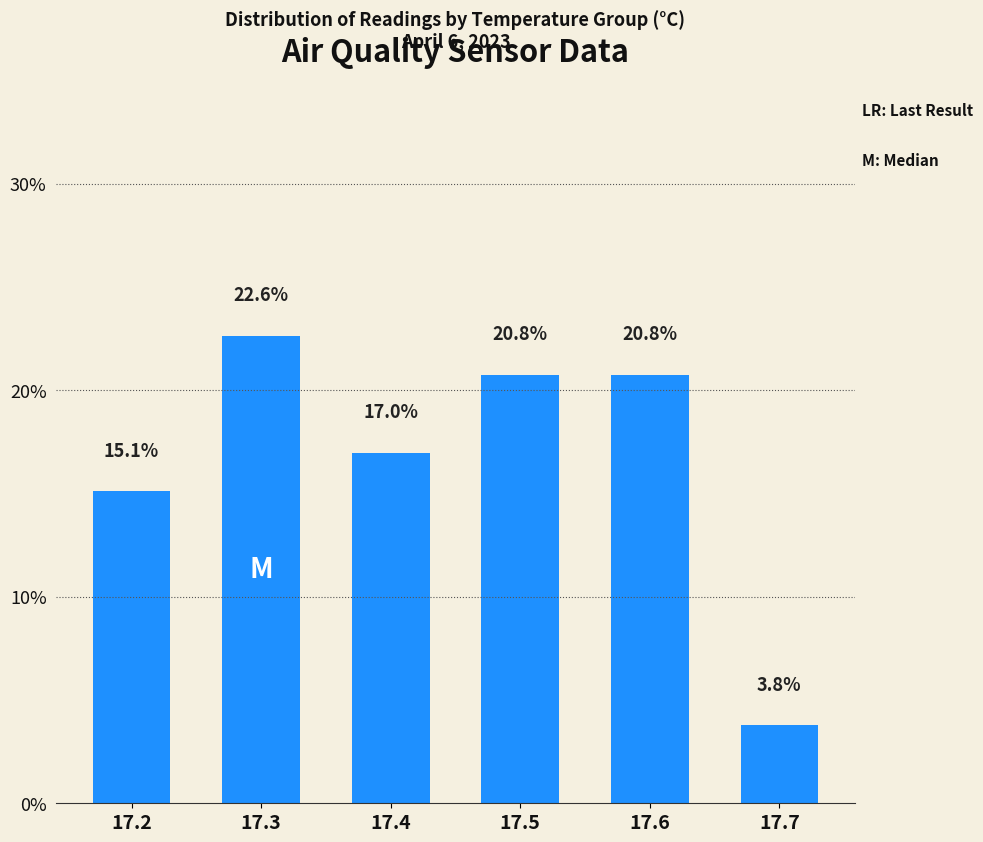

What is the sum of the values at 17.5 and 17.4?

37.7